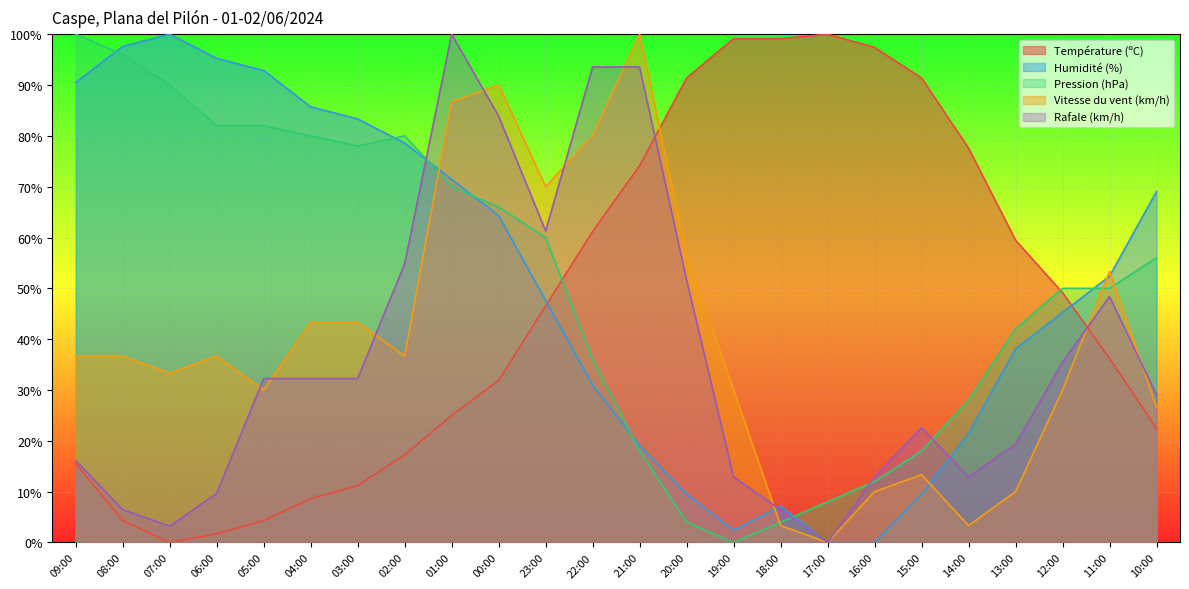

Is the value of Température (ºC) at 15:00 greater than the value of Humidité (%) at 15:00?

Yes